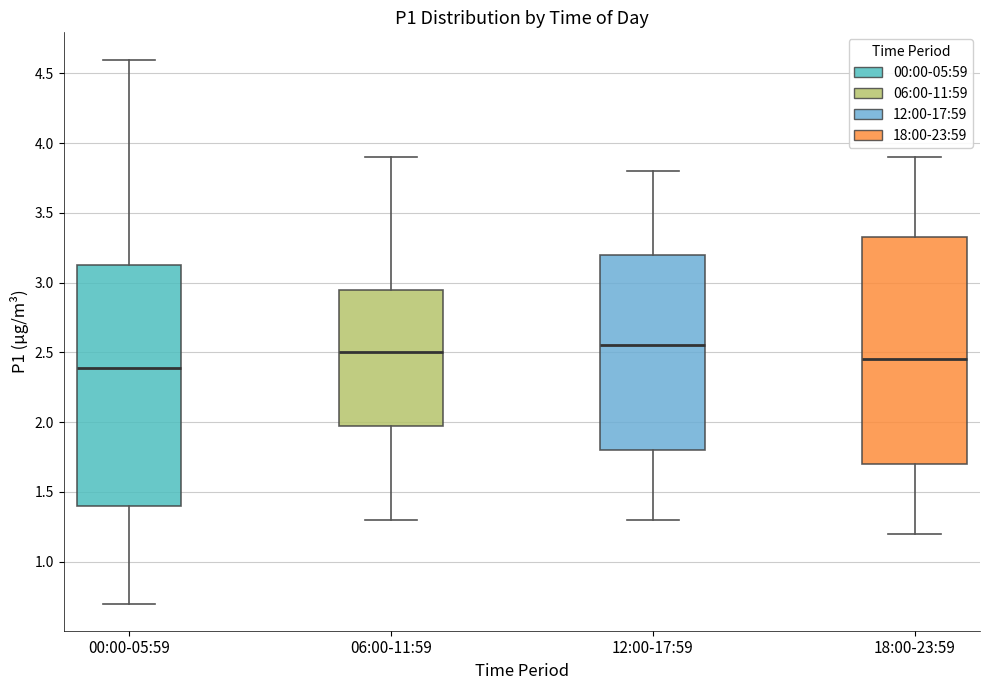

Where does the lower whisker of the box for 12:00-17:59 end on the y-axis? The values are not printed on the chart, so give them approximately, as read against the axis.

1.30